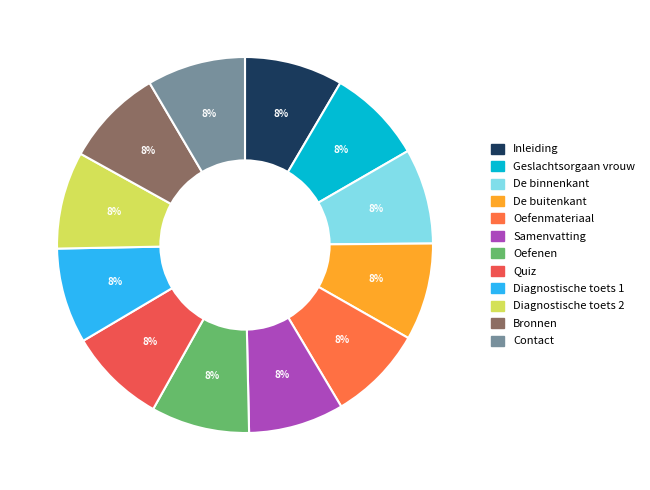

Rank the categories by value from lowest to highest.

Oefenmateriaal, Geslachtsorgaan vrouw, De binnenkant, Samenvatting, Diagnostische toets 1, Quiz, Diagnostische toets 2, De buitenkant, Inleiding, Oefenen, Contact, Bronnen